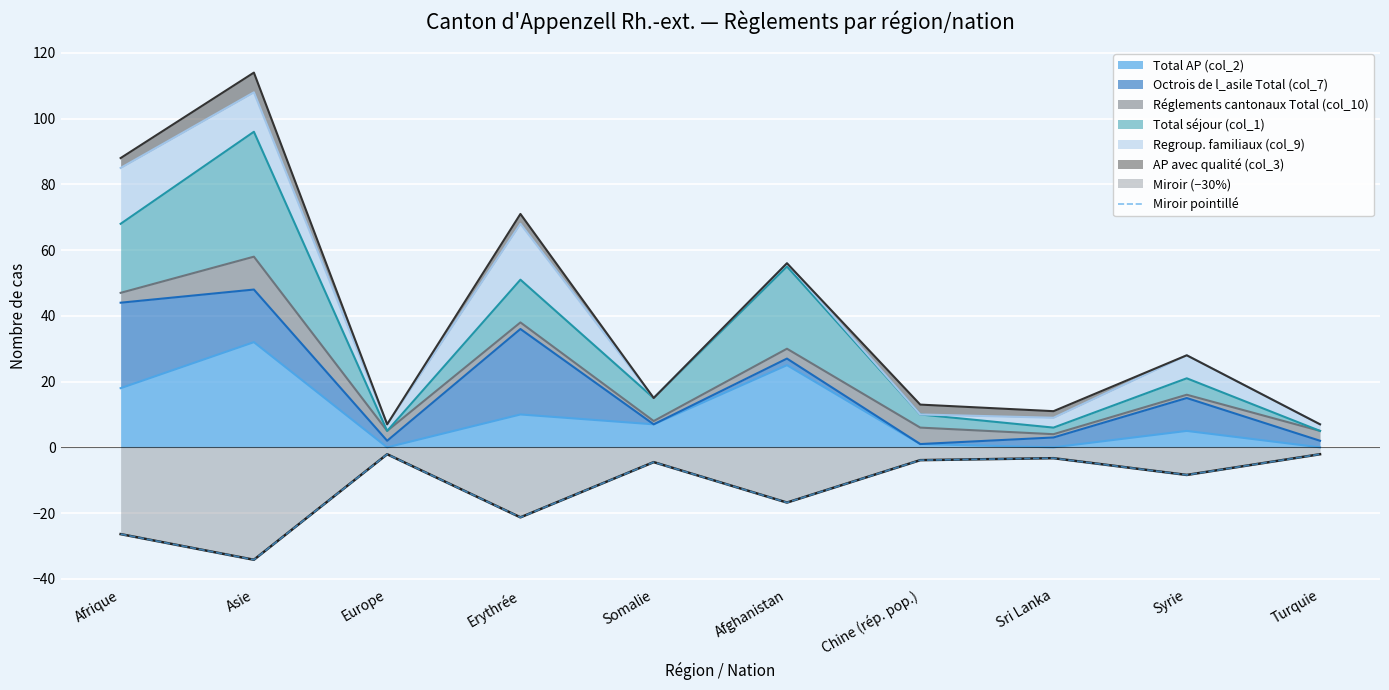

Which label corresponds to the smallest value in the chart?

Asie